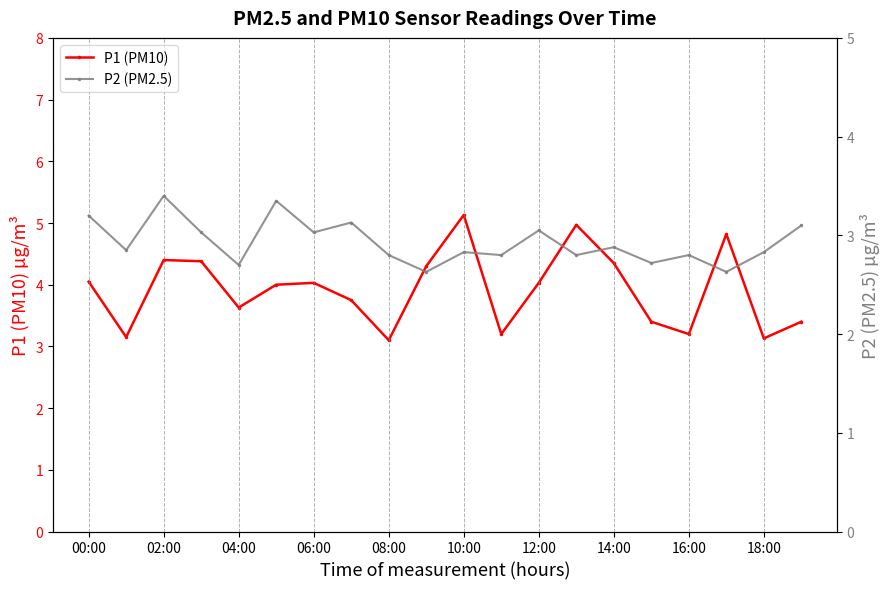

What position from the right is 00:00?

20